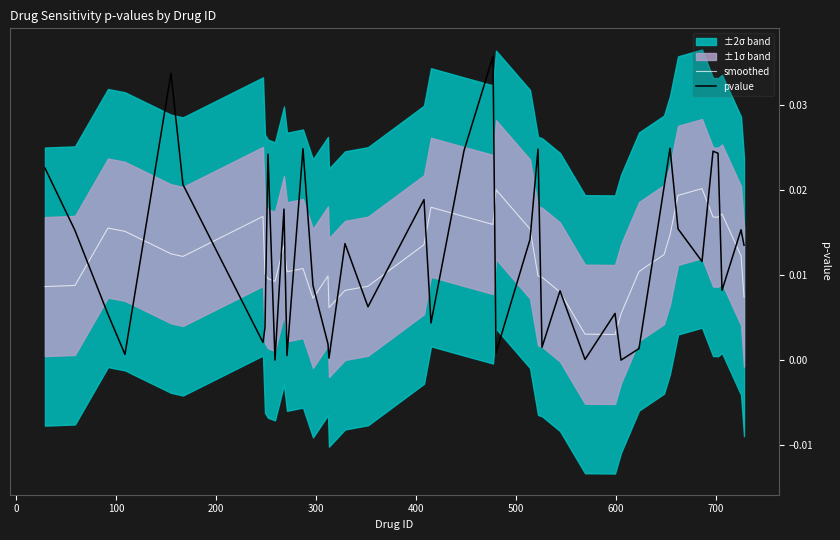

Which series has the largest total across all categories?

pvalue